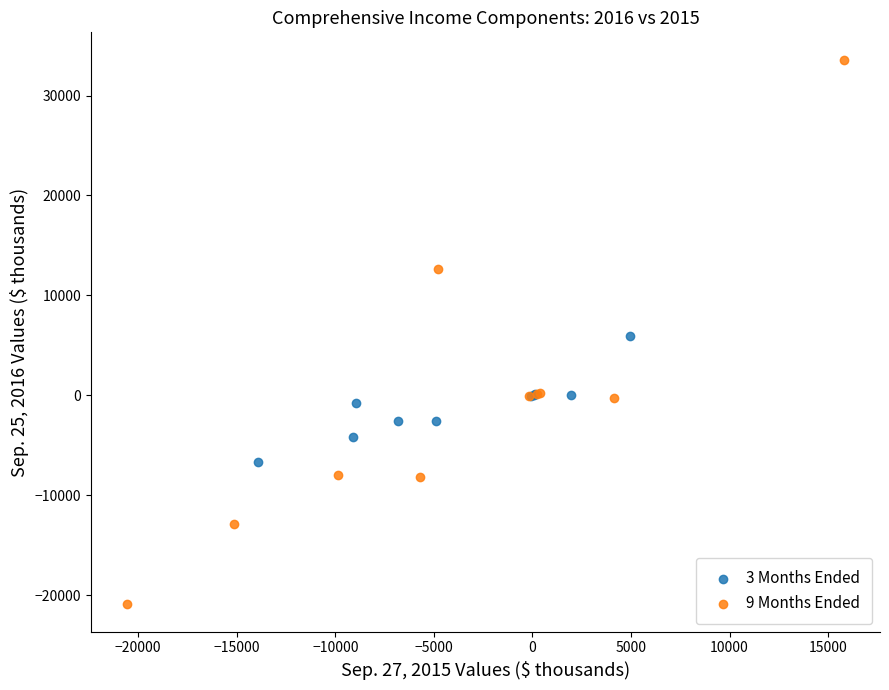

Which series reaches the minimum Y coordinate?

9 Months Ended